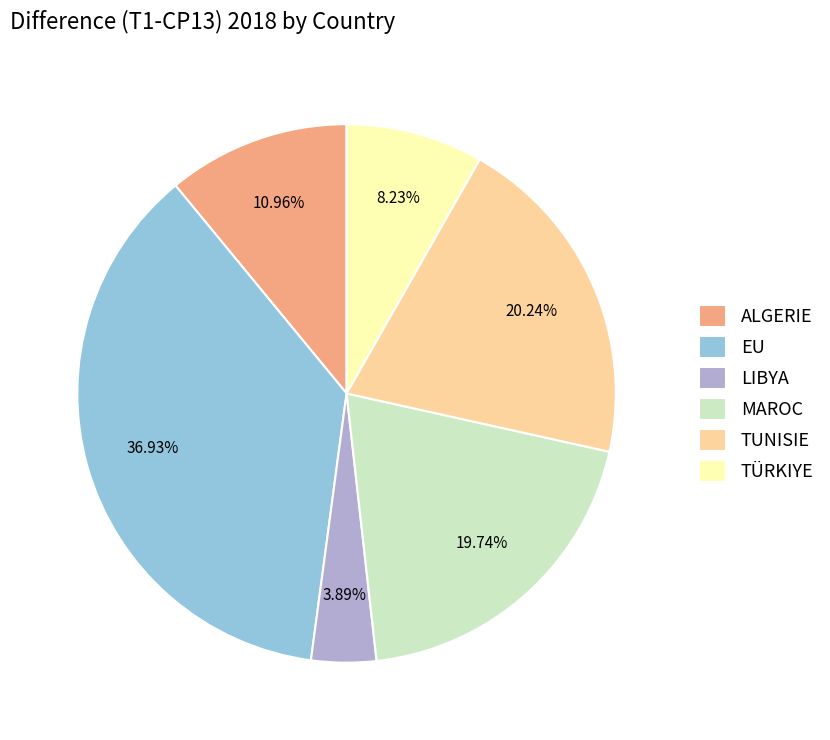

What percentage is the MAROC slice, to the nearest percent?

20%